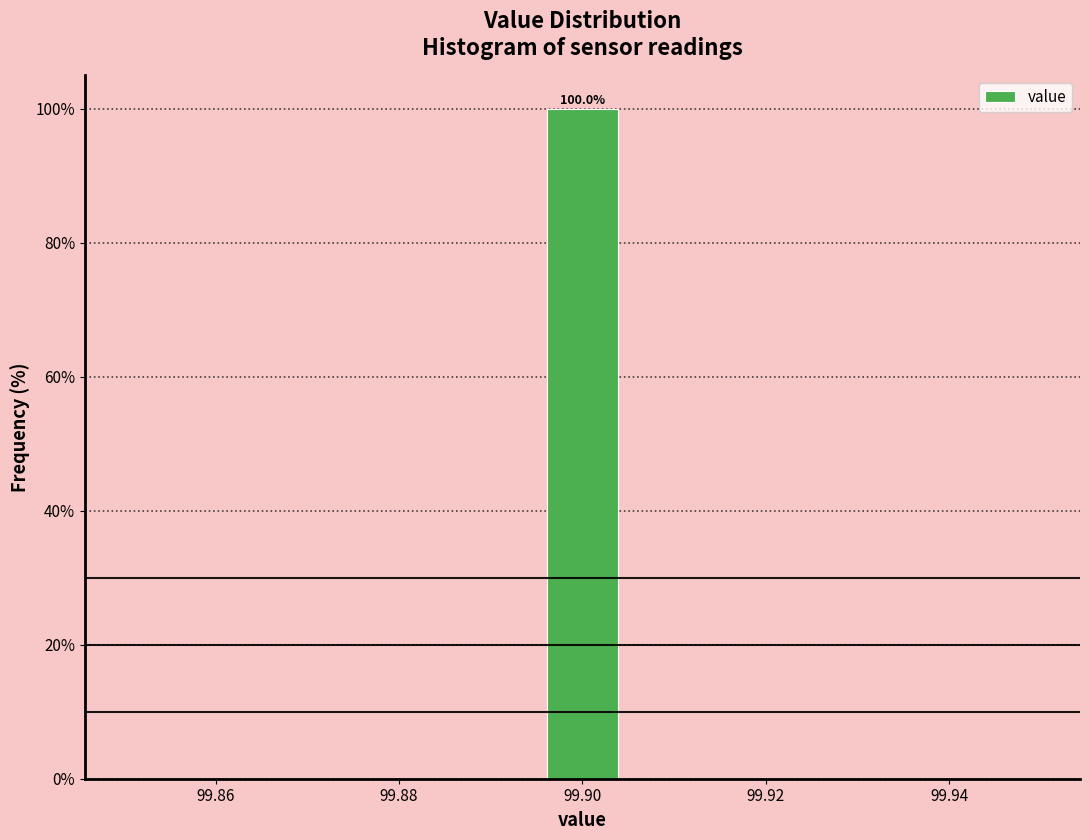

Which range on the x-axis has the tallest bar?

99.896 to 99.904